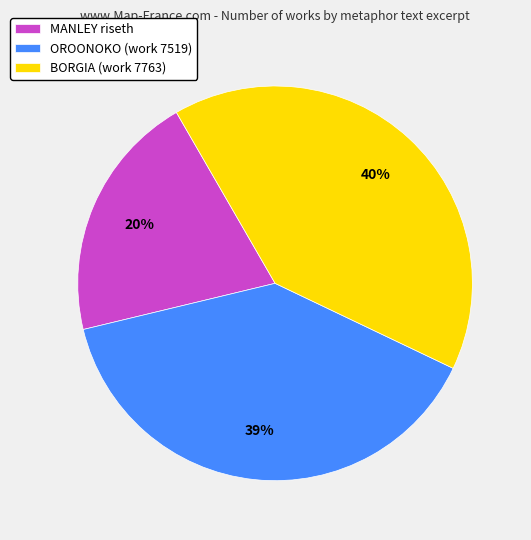

Which has a higher value, OROONOKO (work 7519) or MANLEY riseth?

OROONOKO (work 7519)